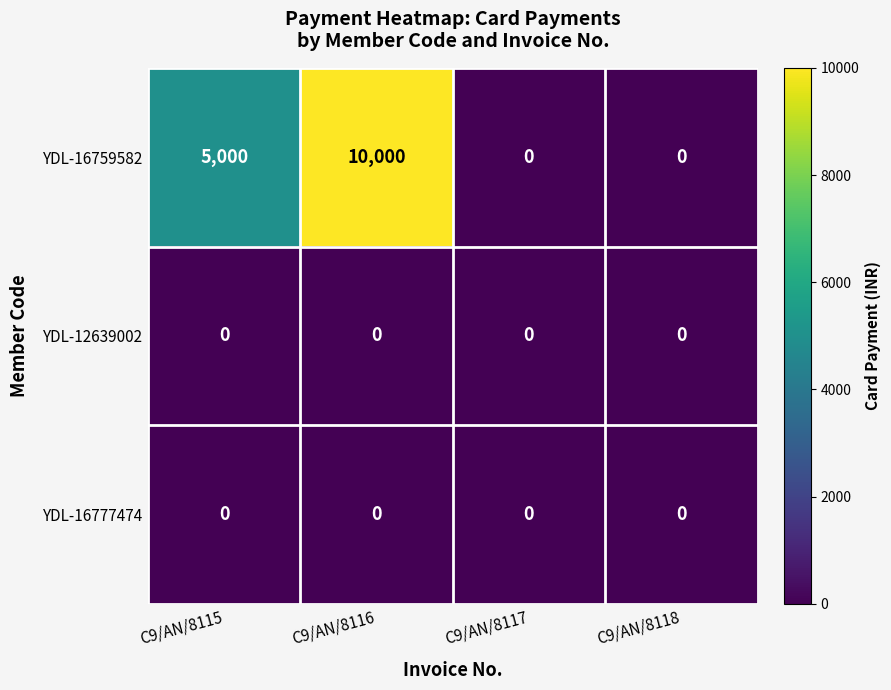

At which category is the sum across all series the highest?

C9/AN/8116